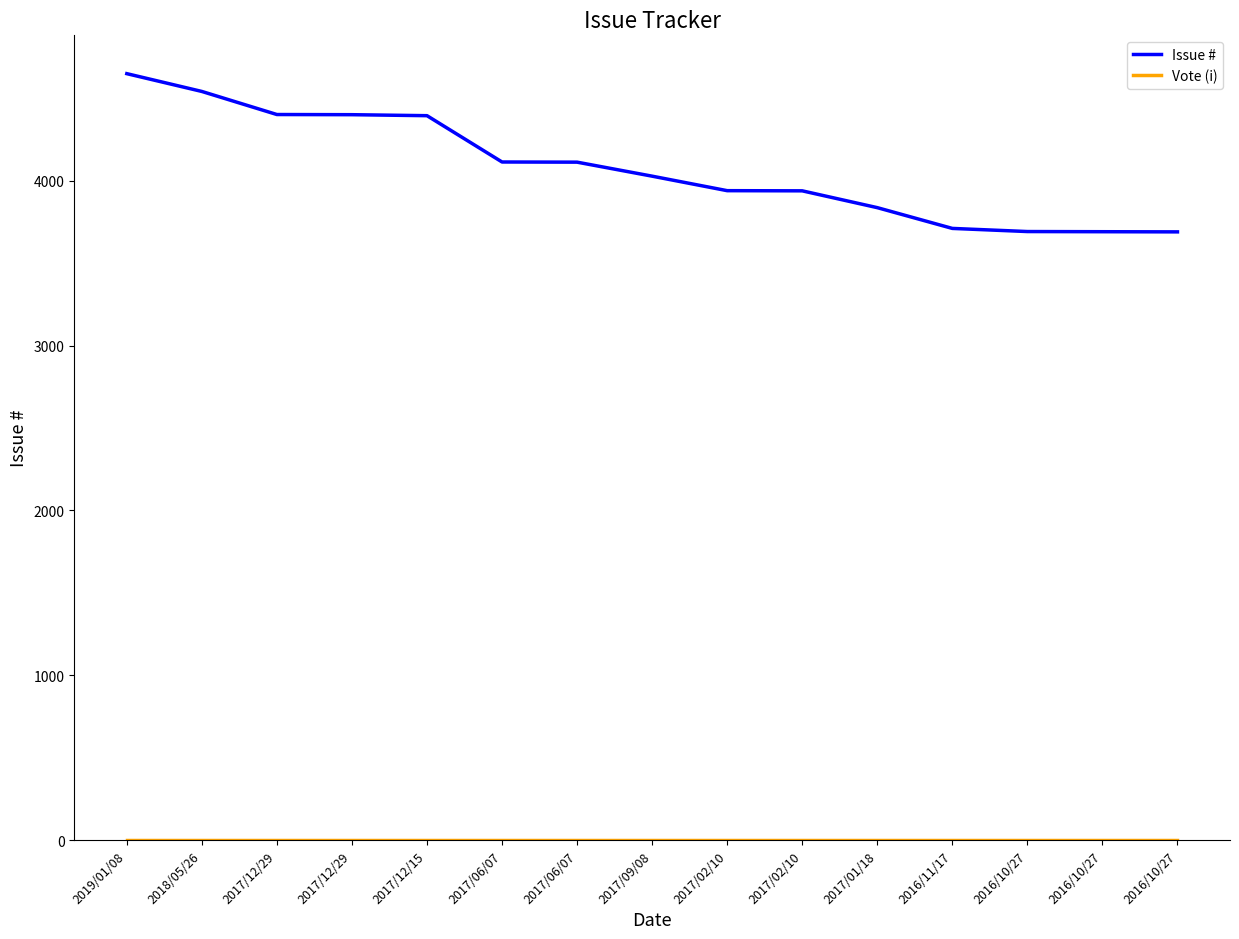

Does the chart display data point markers on the line(s)?

No